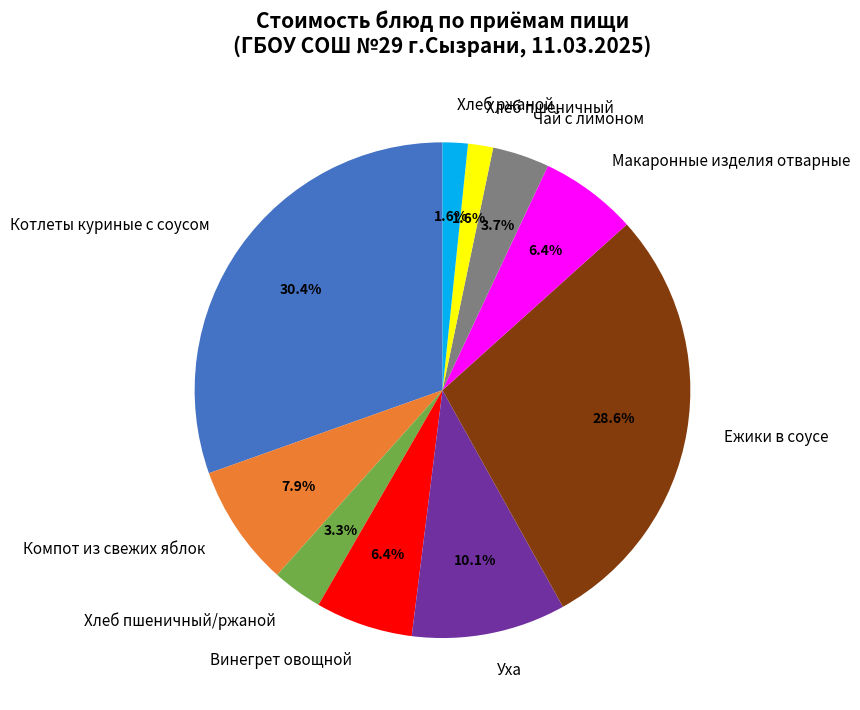

Is Хлеб пшеничный the majority of the pie?

No